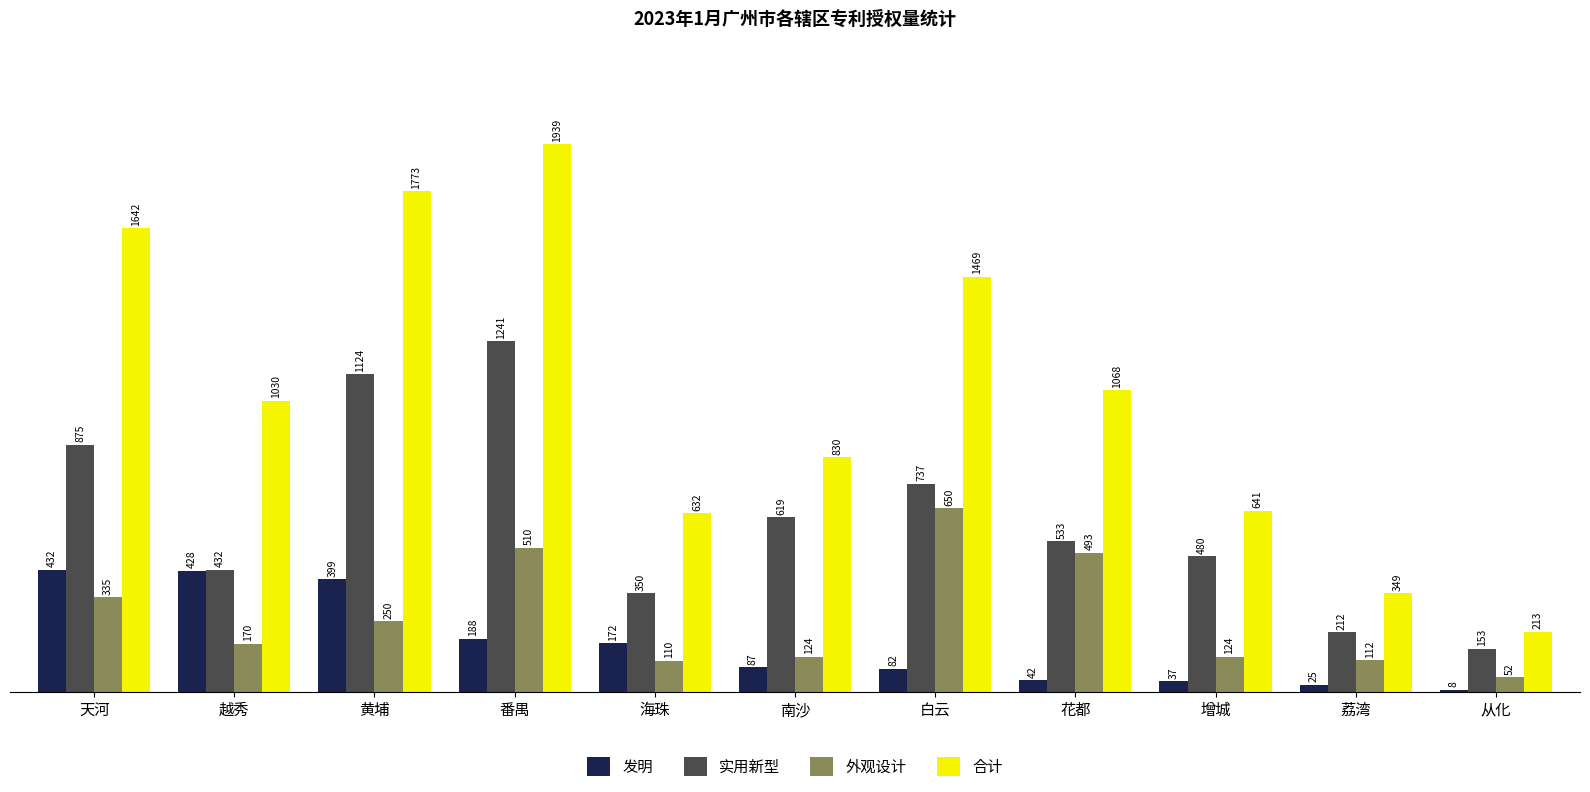

What position from the left is 番禺?

4